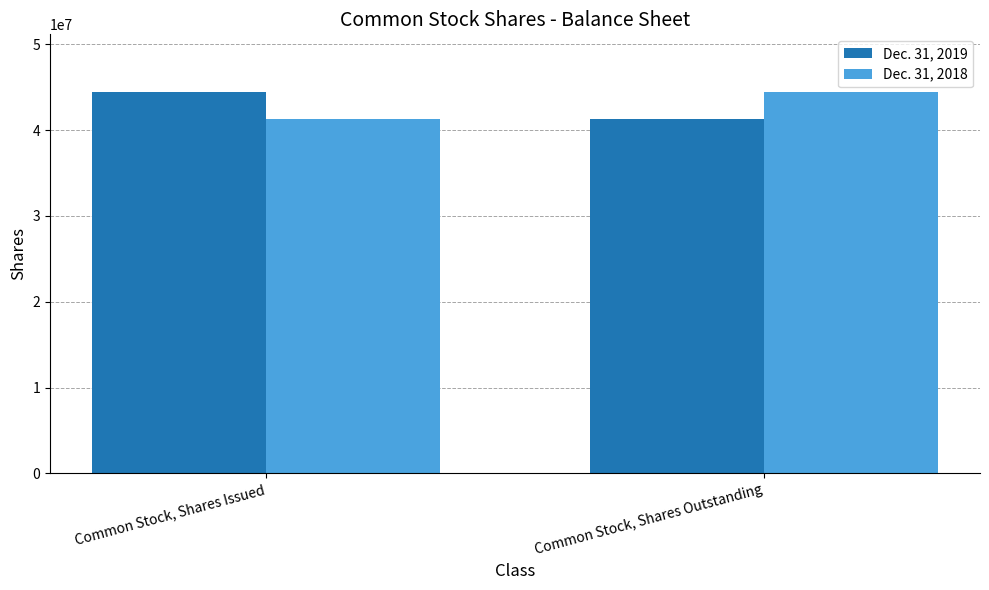

What is the value of the Dec. 31, 2019 bar at the 1st from the left?

44476625